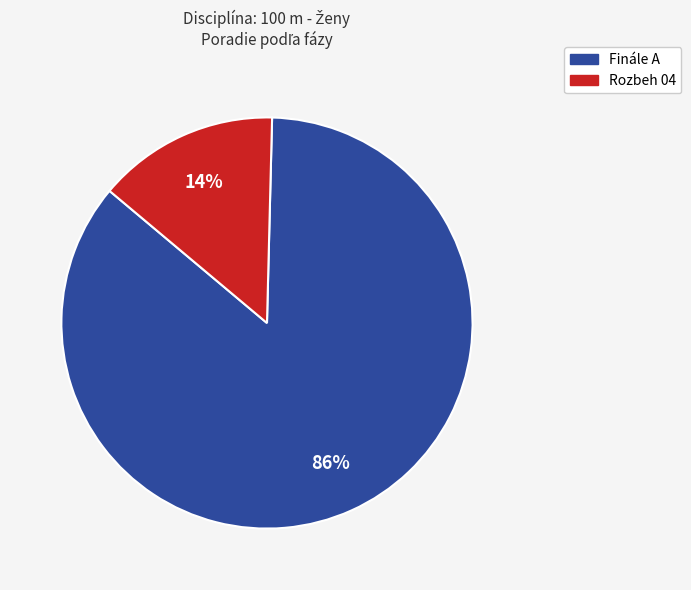

To the nearest percent, what is the combined percentage of Finále A and Rozbeh 04?

100%